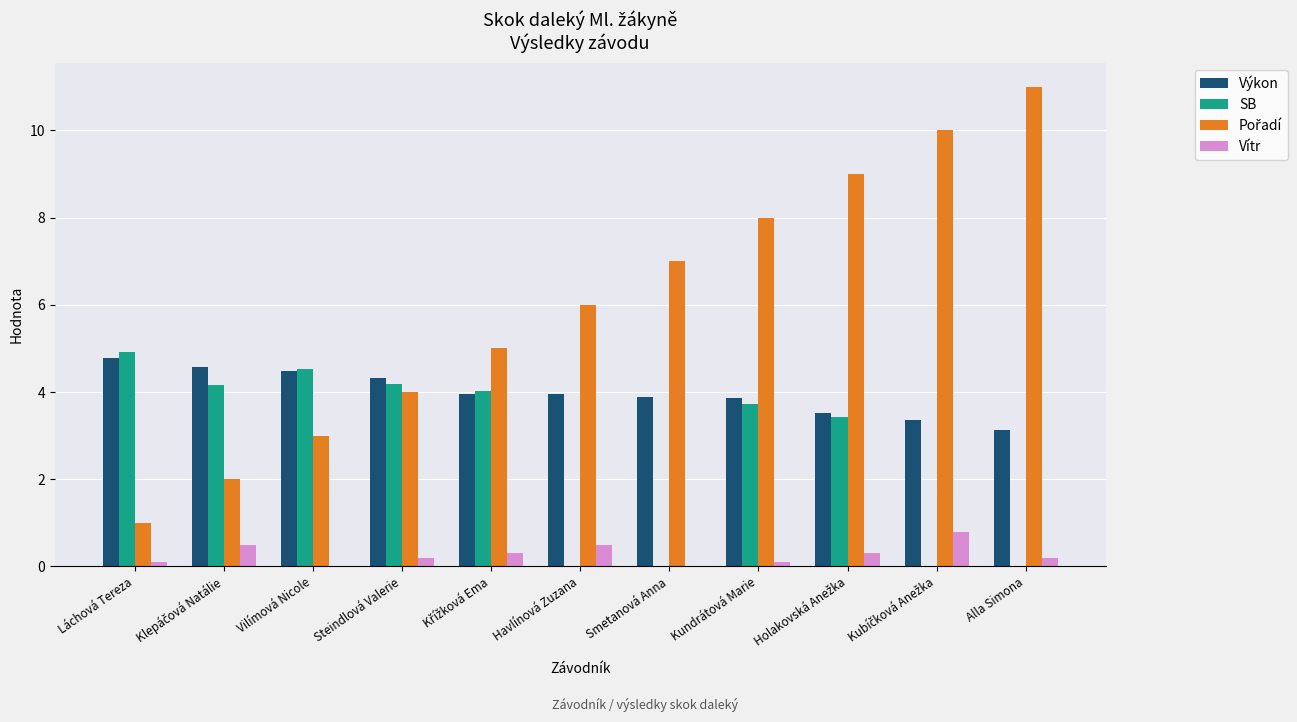

What is the maximum value shown in the chart?

11.0